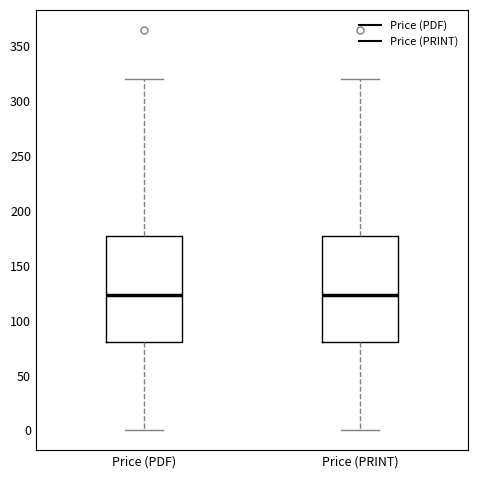

Reading left to right, transcribe this box plot: for each box, give where its median line is, the range the box spans, and where its two whiskers end, as read against the y-axis. The values are not printed on the chart, so give them approximately, as read against the axis.

Price (PDF): median 125, box 80 to 175, whiskers 0 to 320
Price (PRINT): median 125, box 80 to 175, whiskers 0 to 320